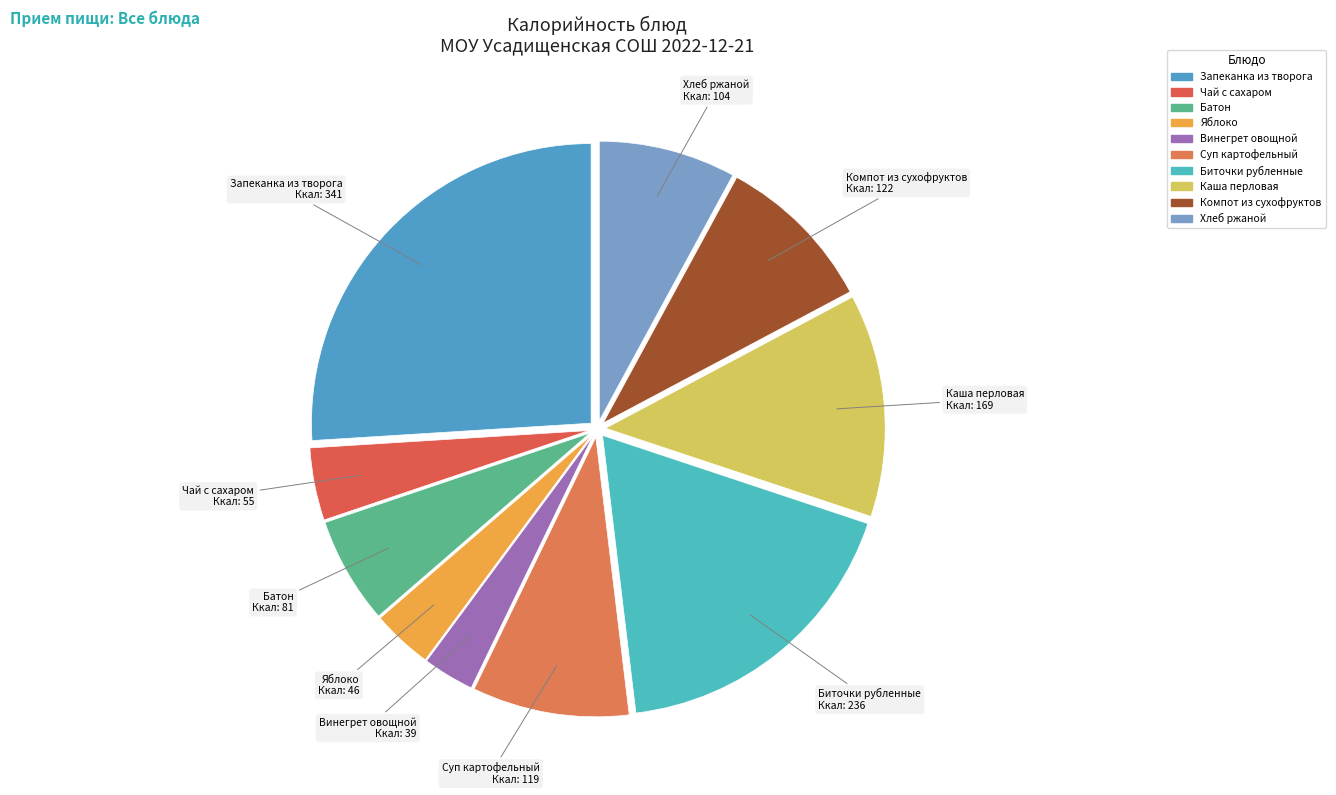

Count the number of slices in the pie.

10